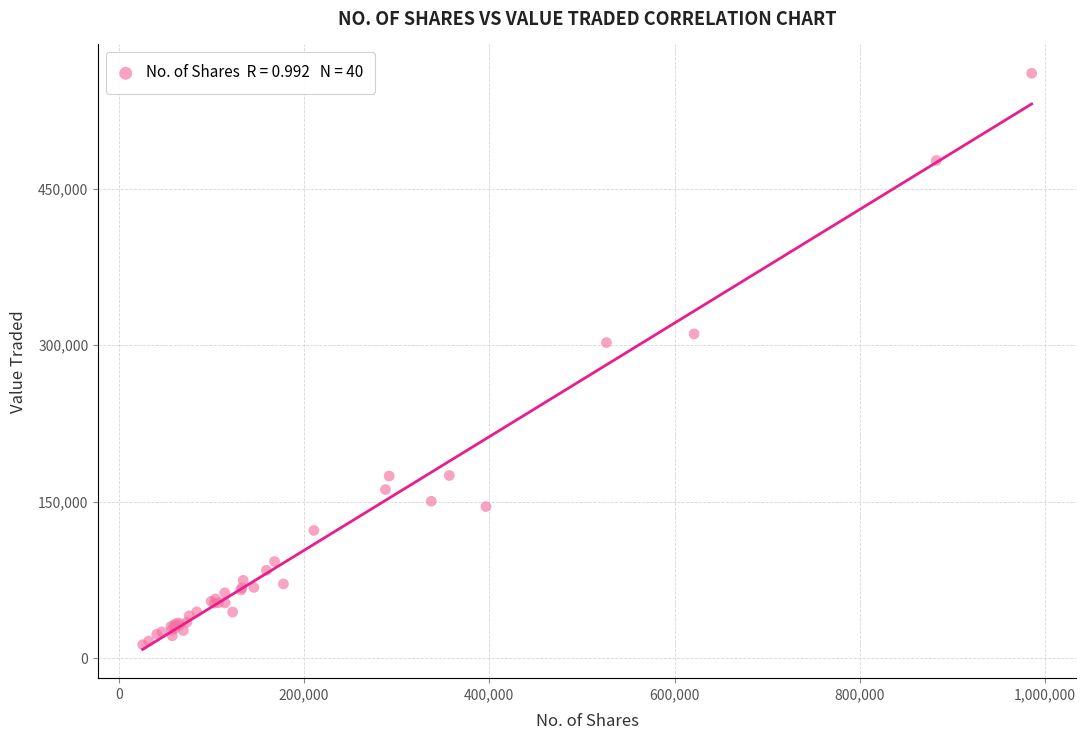

What Y value in the scatter plot is closest to 286899?

302583